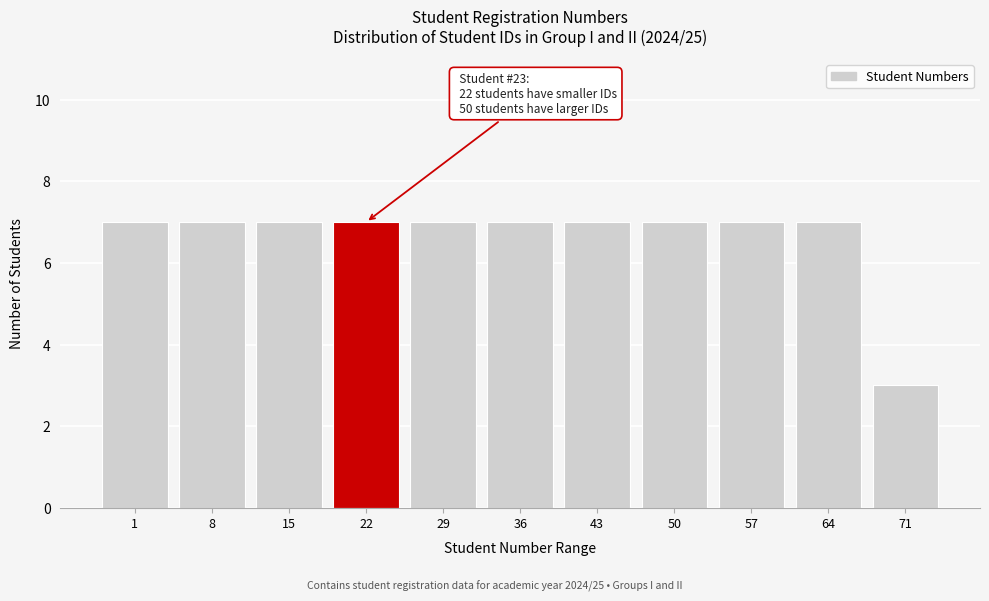

Reading right to left, extract all data points from this chart.

3	7	7	7	7	7	7	7	7	7	7